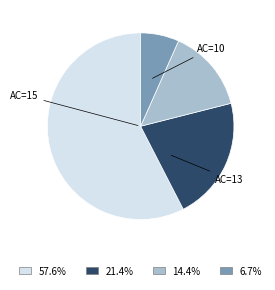

Is there any slice that represents more than half of the pie?

Yes